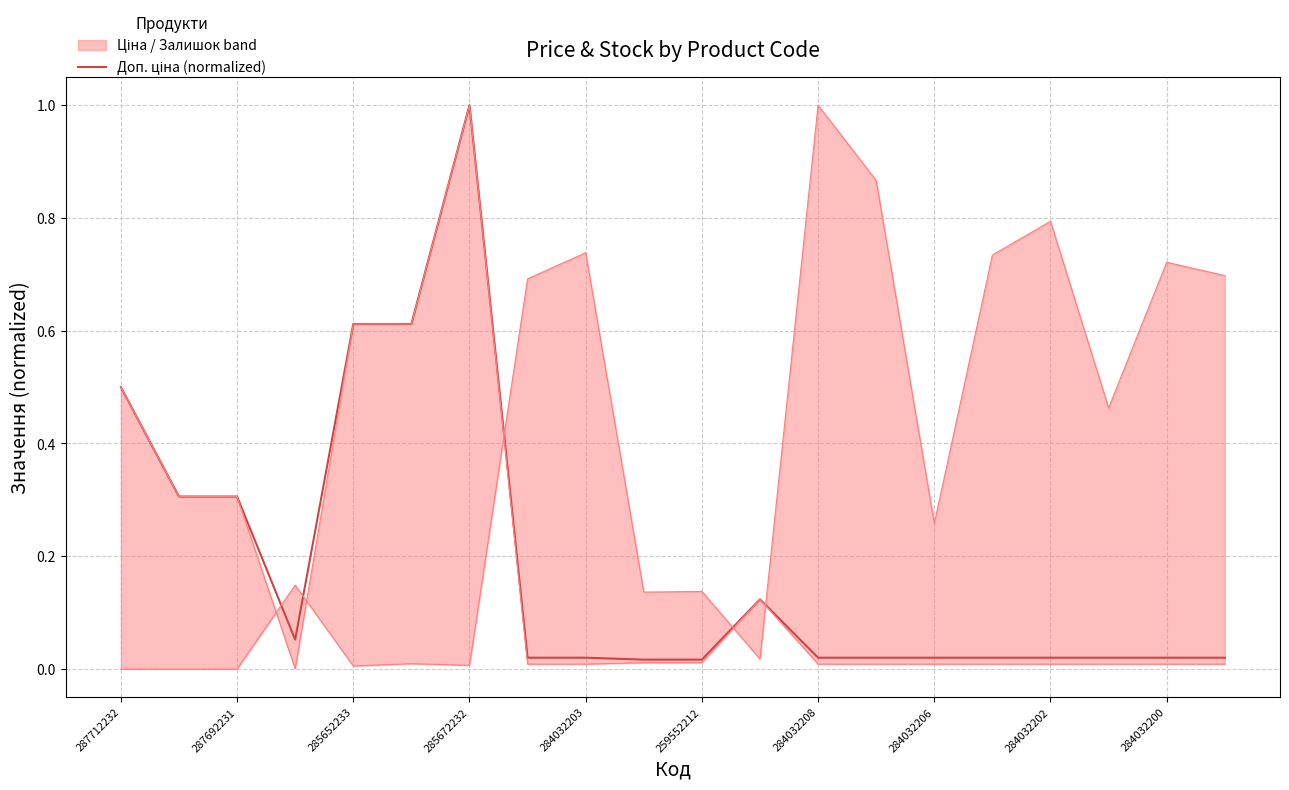

How many times do Доп. ціна (normalized) and Залишок (normalized) cross each other?

5